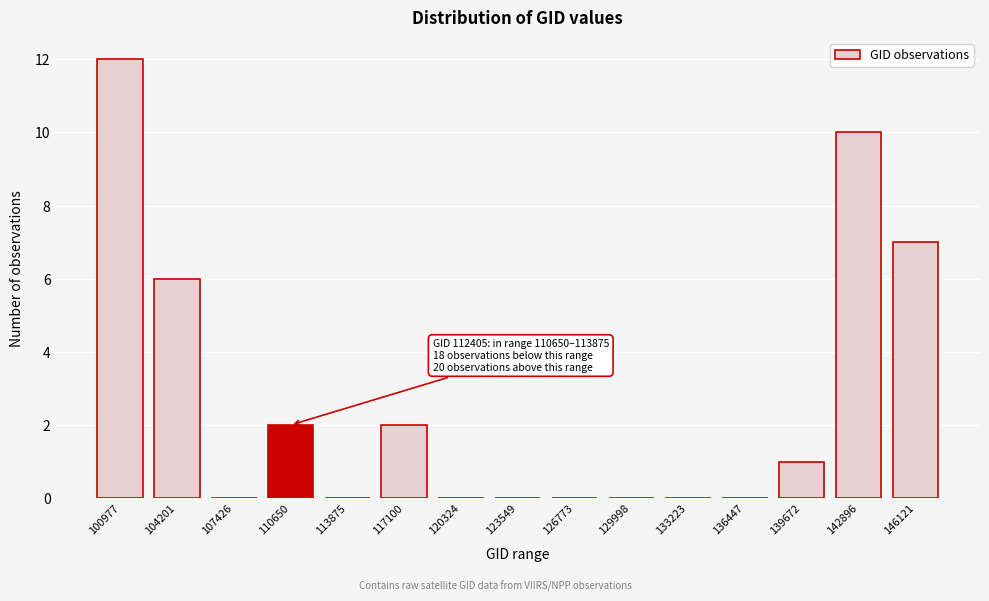

Reading left to right, what are all the values shown in this chart?

100977=12	104201=6	107426=0	110650=2	113875=0	117100=2	120324=0	123549=0	126773=0	129998=0	133223=0	136447=0	139672=1	142896=10	146121=7